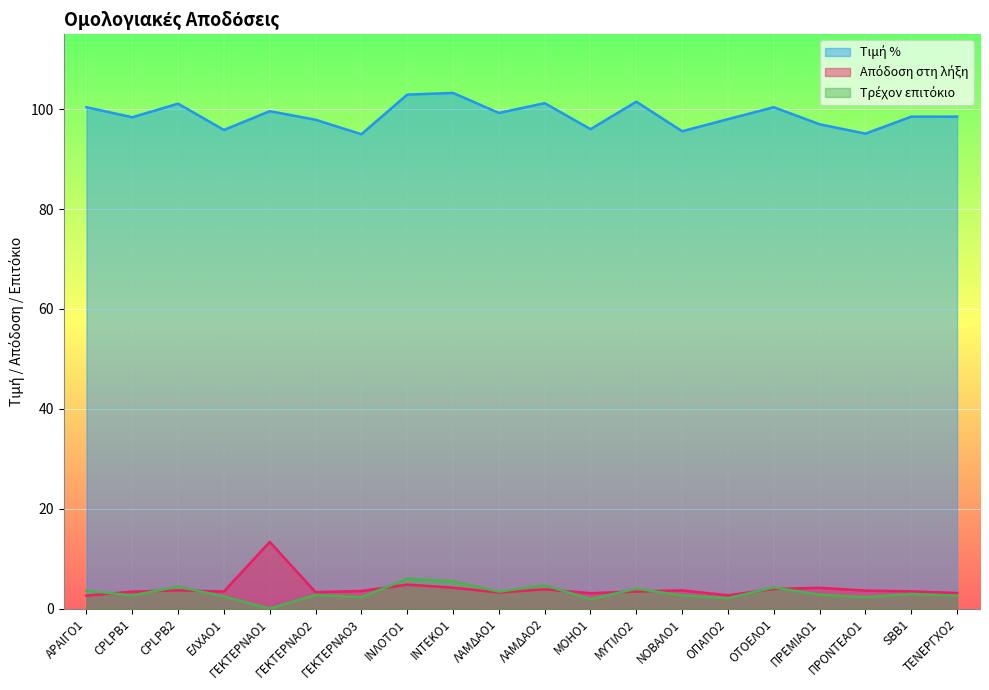

How many values in the Απόδοση στη λήξη series are below 3?

2